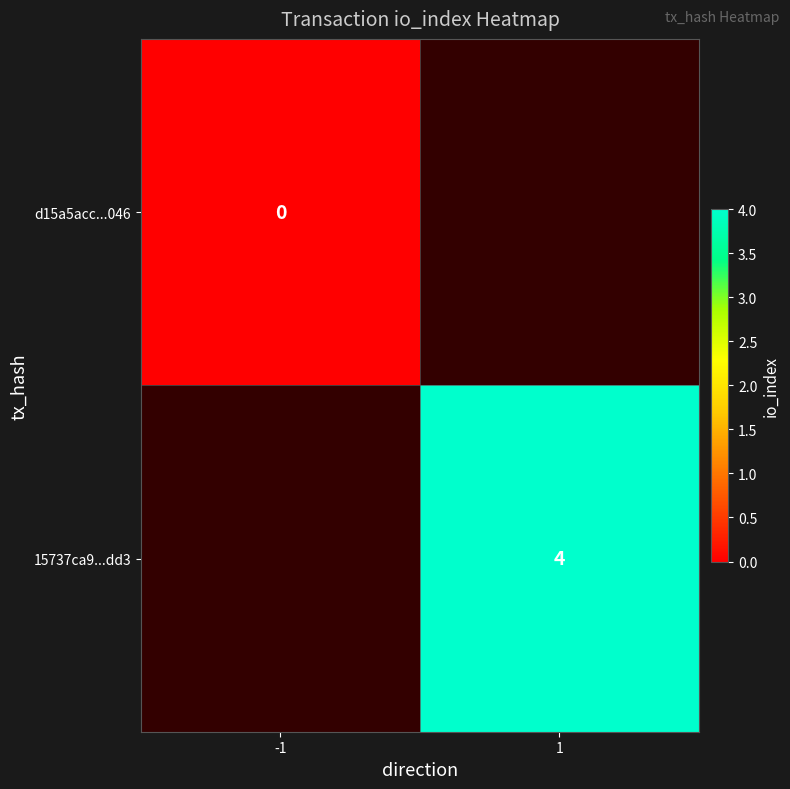

How many distinct data groups are displayed?

2